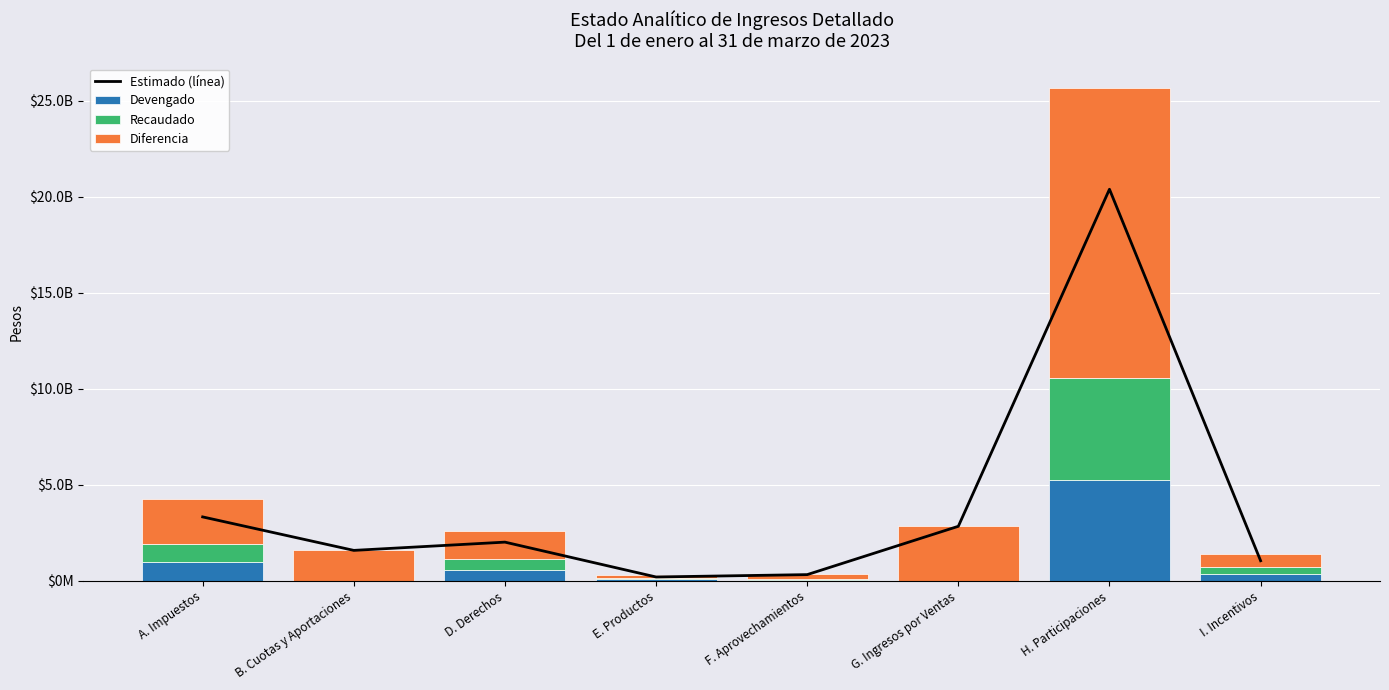

Is it true that Diferencia equals 977505839.3 at D. Derechos?

False